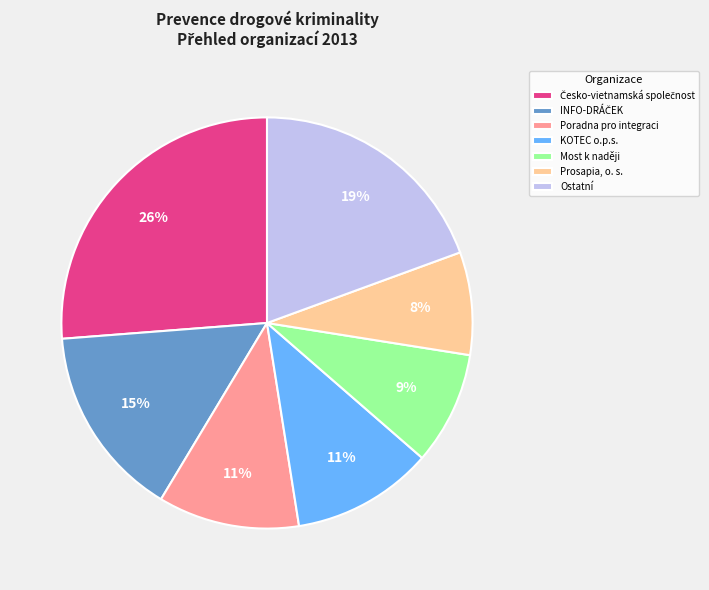

Which category has the smallest portion of the pie?

Prosapia, o. s.